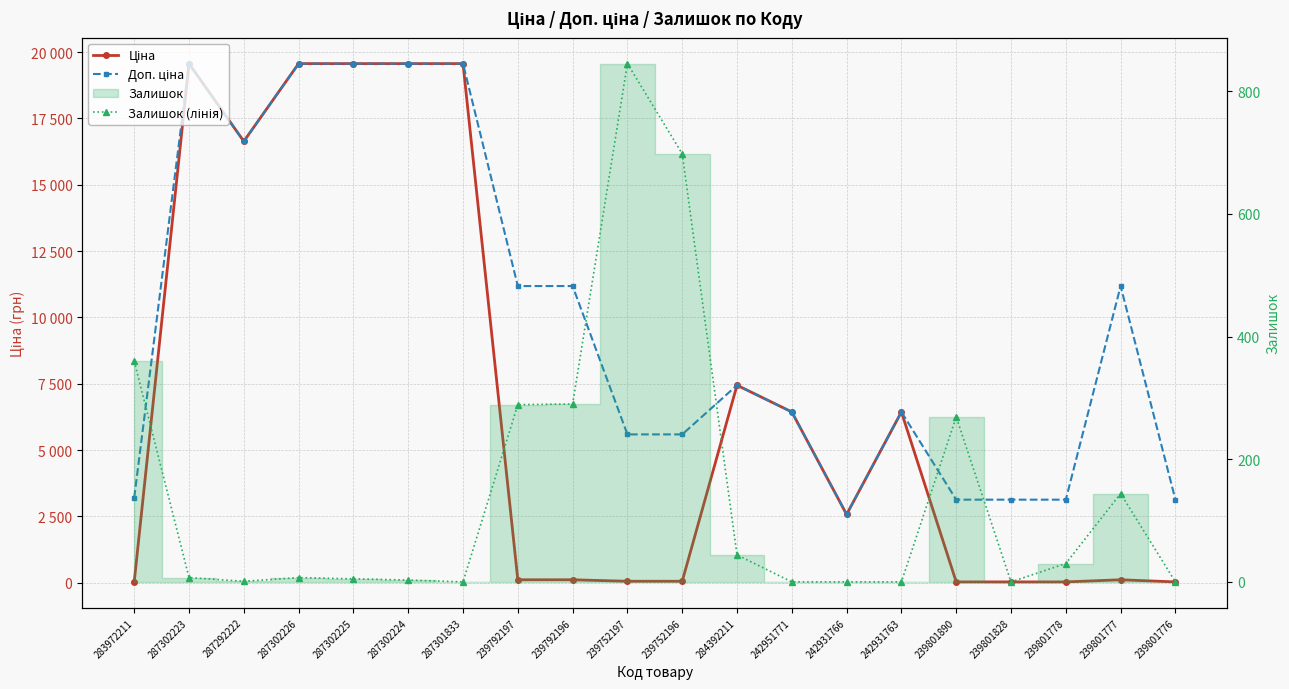

What is the difference between the maximum and second lowest values in the Залишок (лінія) series?

845.0